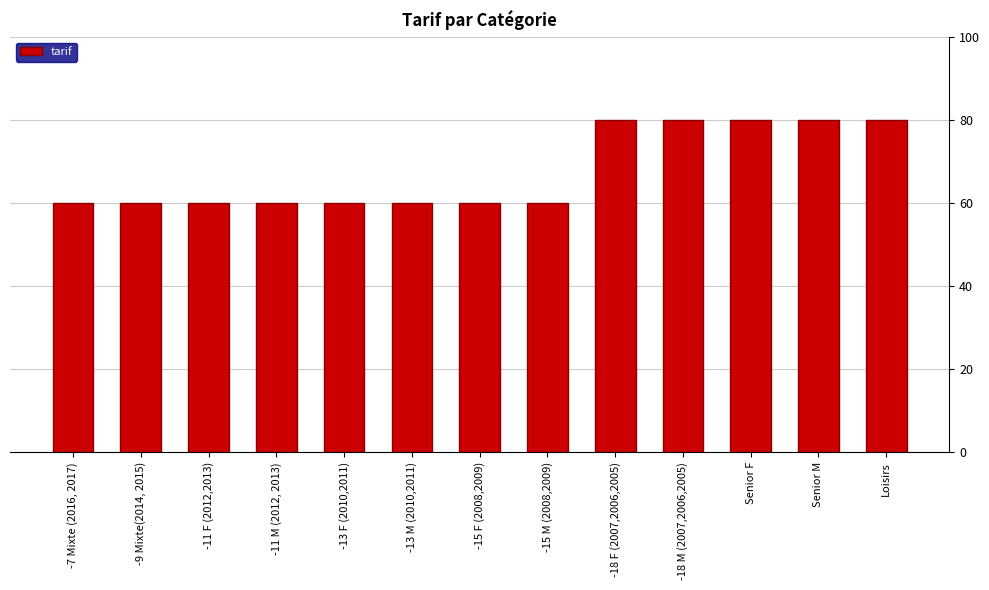

Reading left to right, what are all the values shown in this chart?

-7 Mixte (2016, 2017)=60	-9 Mixte(2014, 2015)=60	-11 F (2012,2013)=60	-11 M (2012, 2013)=60	-13 F (2010,2011)=60	-13 M (2010,2011)=60	-15 F (2008,2009)=60	-15 M (2008,2009)=60	-18 F (2007,2006,2005)=80	-18 M (2007,2006,2005)=80	Senior F=80	Senior M=80	Loisirs=80